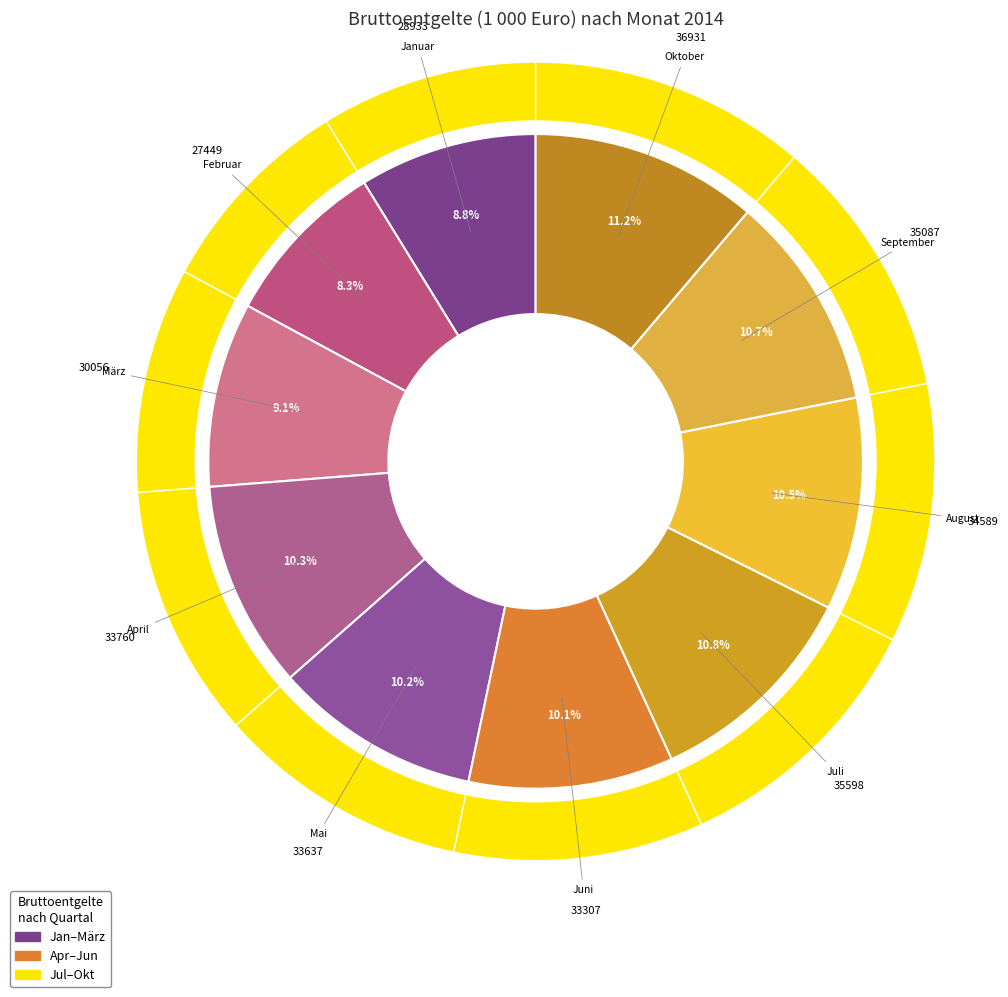

To the nearest percent, what portion does Juni represent?

10%